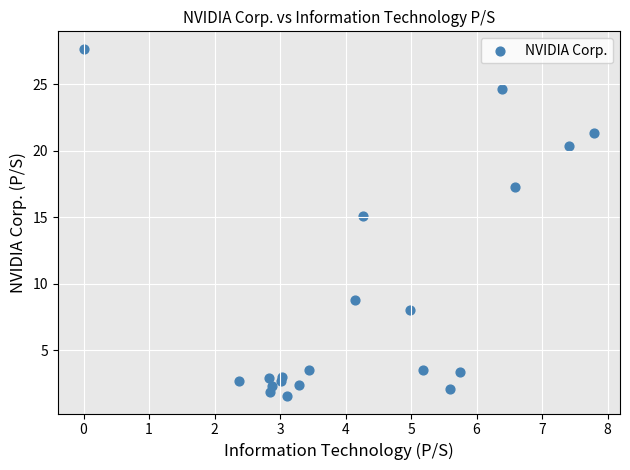

What is the range of X values (max minus min)?

7.8